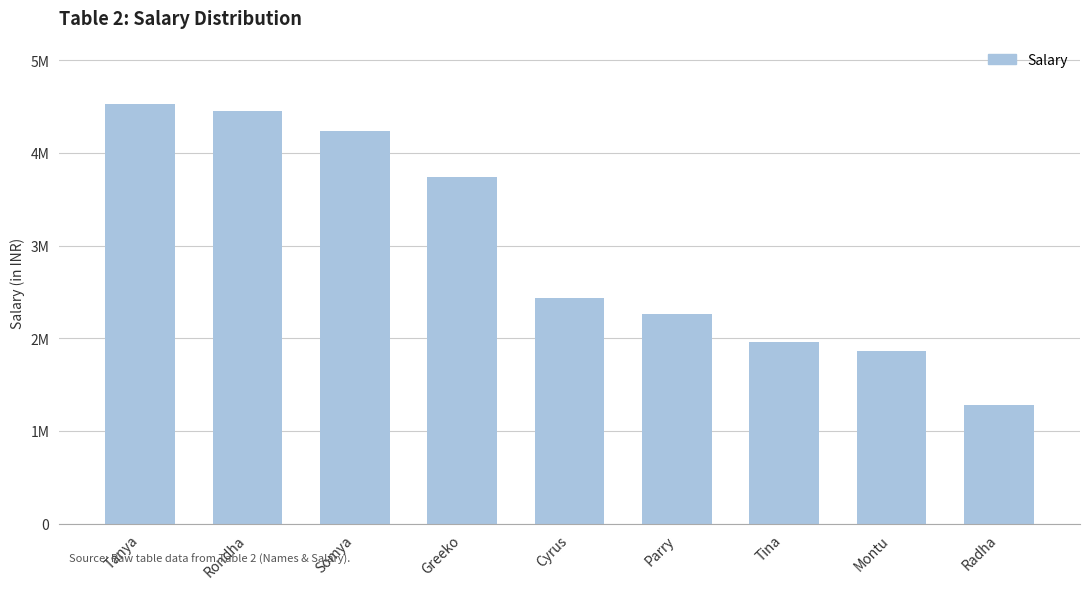

The value at Somya is 2630812. True or false?

False